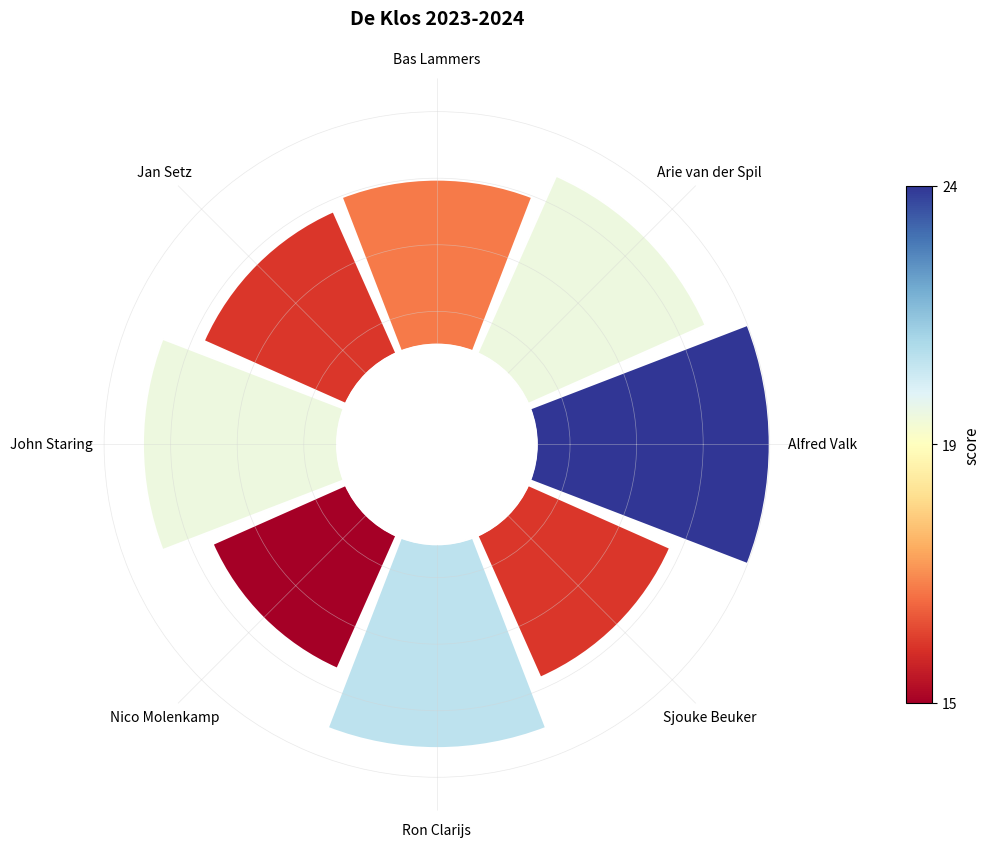

Rank the categories by value from lowest to highest.

Nico Molenkamp, Jan Setz, Sjouke Beuker, Bas Lammers, Arie van der Spil, John Staring, Ron Clarijs, Alfred Valk